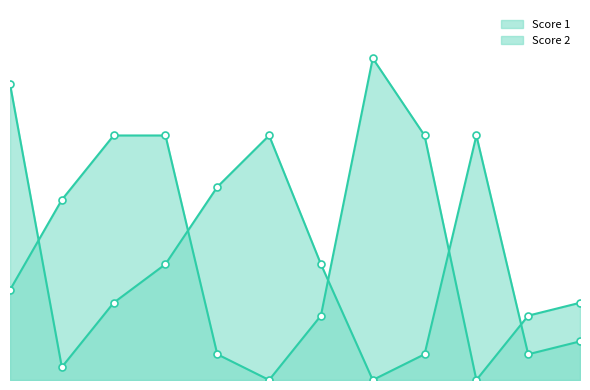

What is the total value across all series at 12?

9